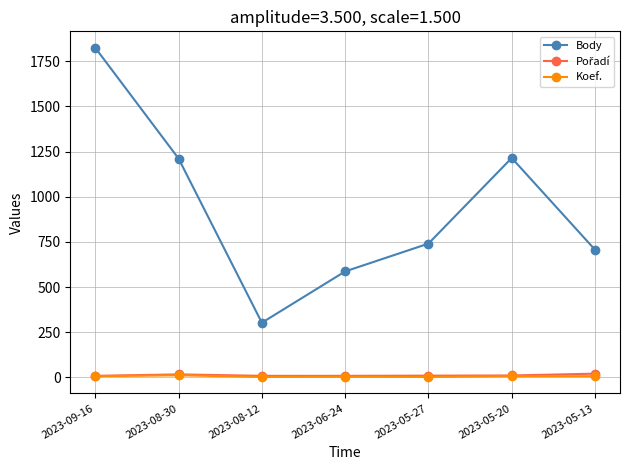

At which category does Body reach its first local valley?

2023-08-12